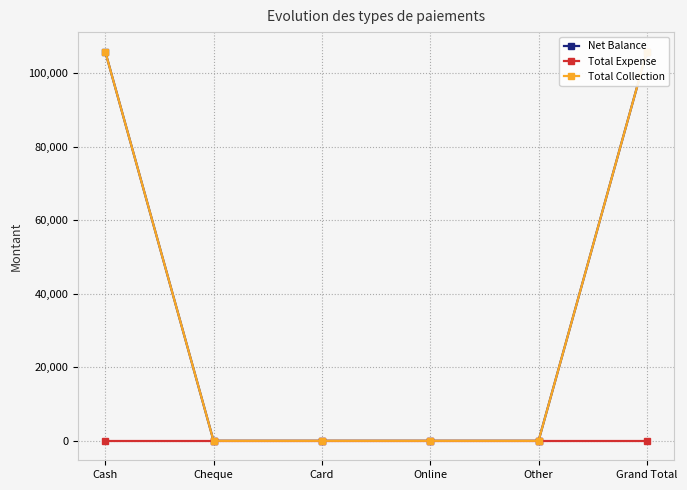

True or false: Total Collection and Net Balance cross at least once.

False